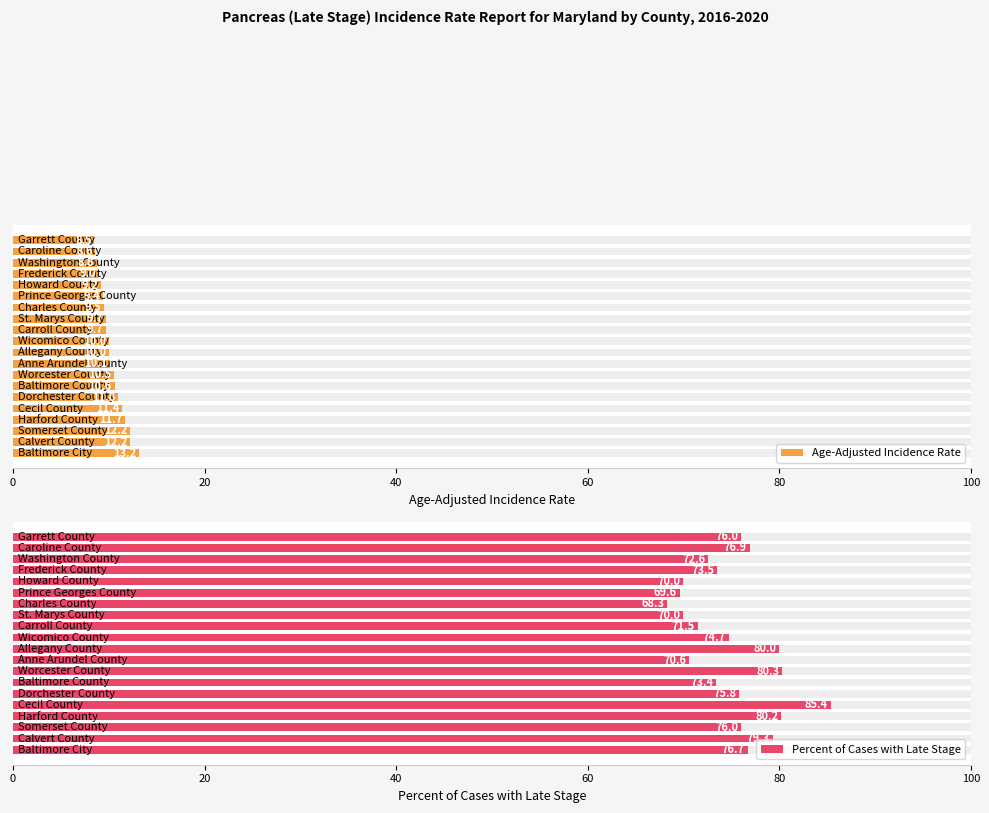

Reading left to right, what are all the values shown in this chart?

Age-Adjusted Incidence Rate: 13.2	12.2	12.2	11.7	11.4	11.0	10.6	10.5	10.1	10.0	10.0	9.7	9.7	9.5	9.4	9.2	9.0	8.8	8.6	8.5
Percent of Cases with Late Stage: 76.7	79.3	76.0	80.2	85.4	75.8	73.4	80.3	70.6	80.0	74.7	71.5	70.0	68.3	69.6	70.0	73.5	72.6	76.9	76.0